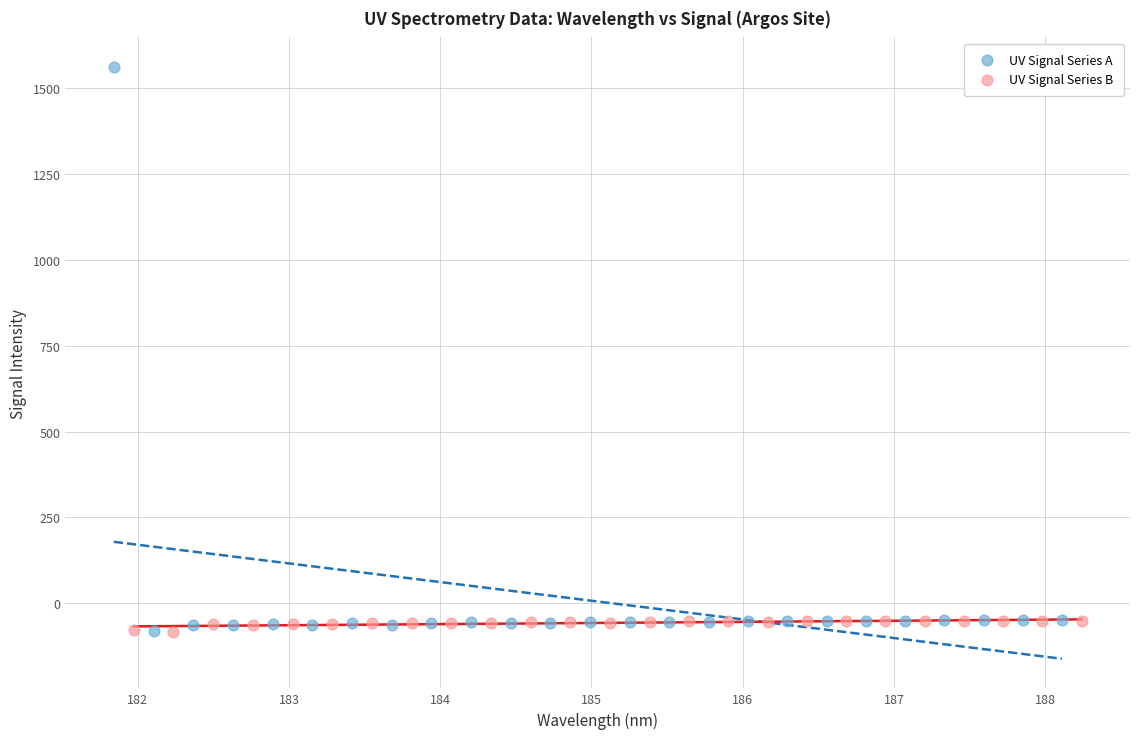

Which series has the largest Y range (max minus min)?

UV Signal Series A